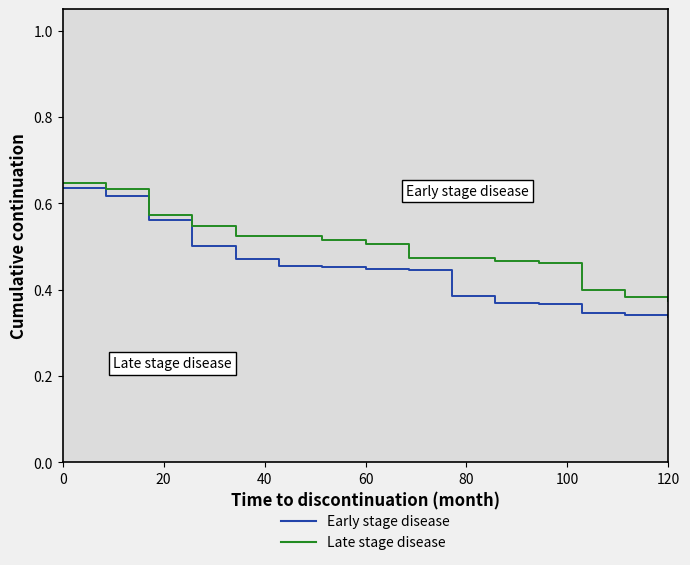

Which series has the largest total across all categories?

Late stage disease